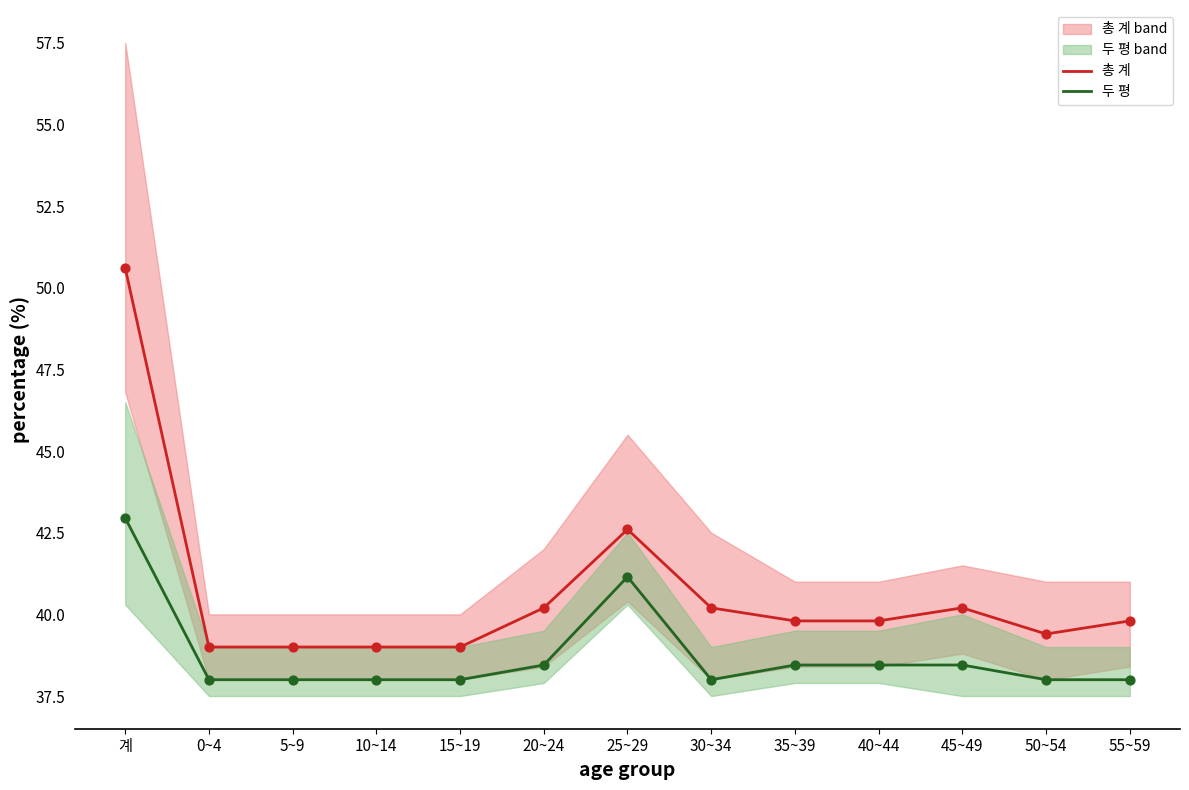

What is the total value across all series at 45~49?

78.7